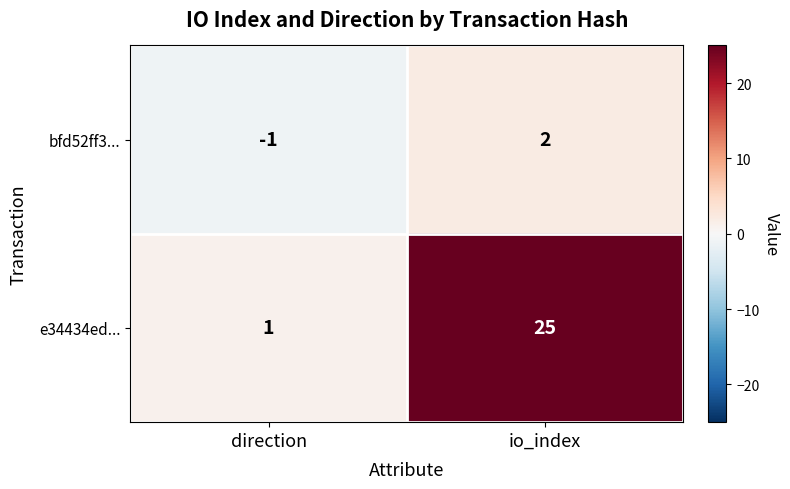

Is the value of bfd52ff3... at direction greater than the value of e34434ed... at direction?

No